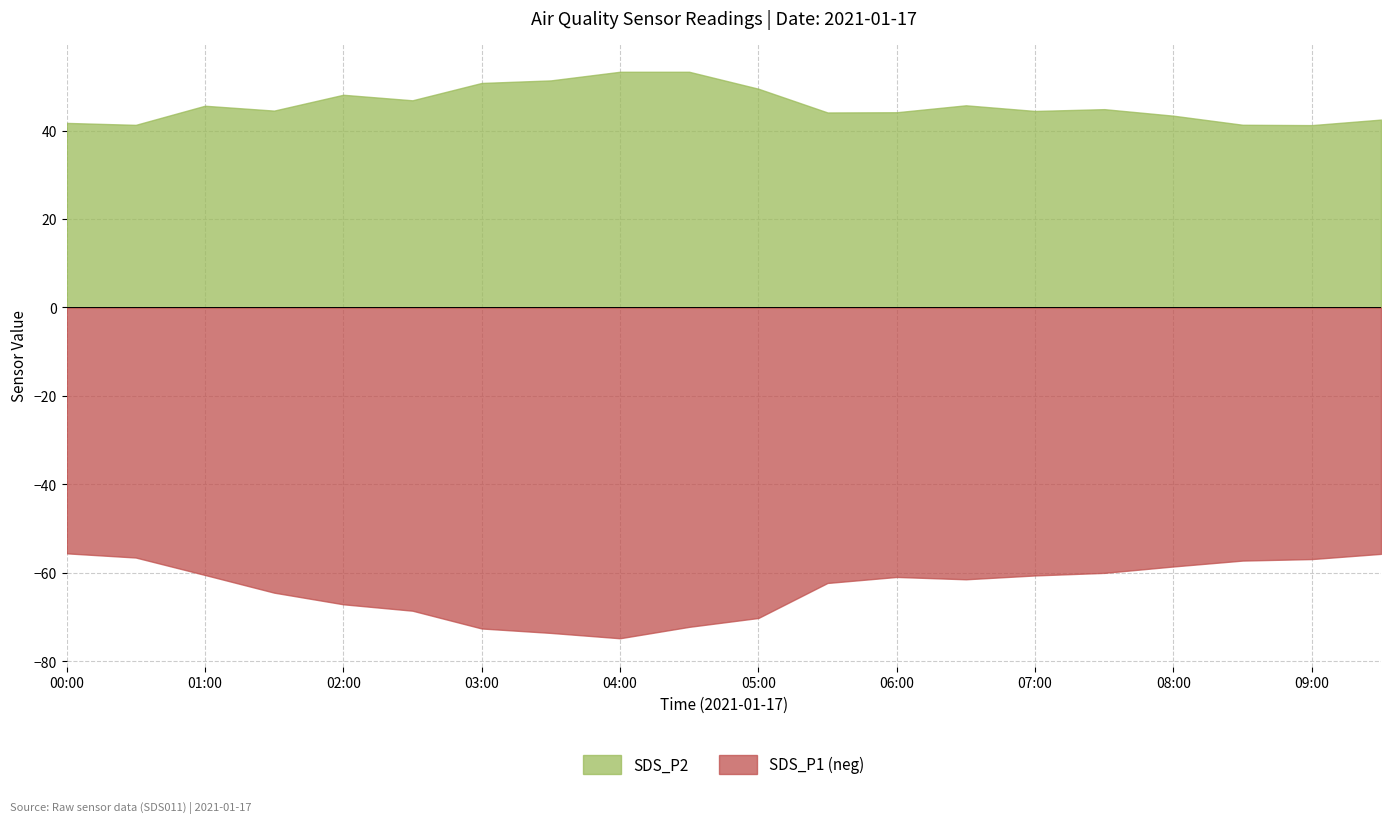

Is it true that SDS_P1 equals 55.6 at 00:00?

True